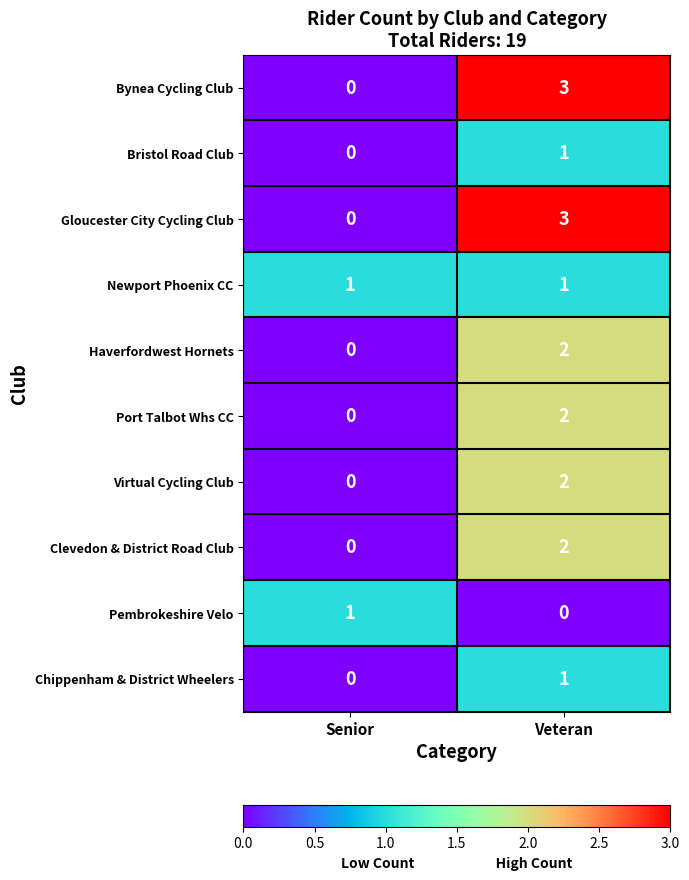

What is the spread (max minus min) of values at Veteran?

3